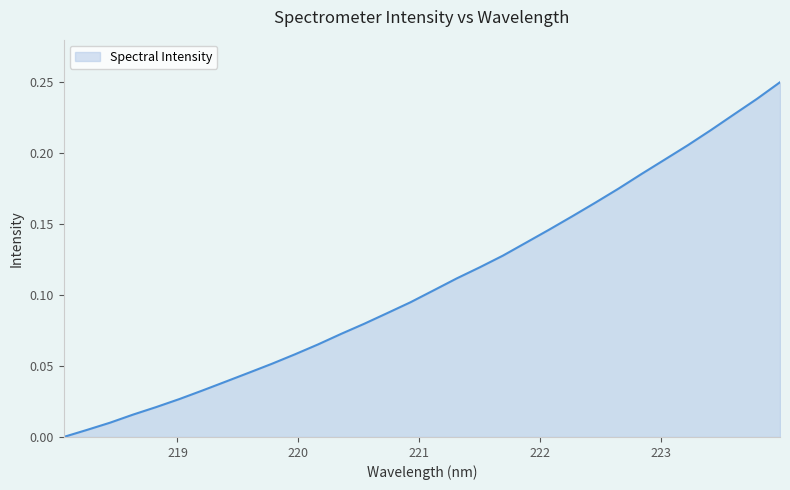

How many positive values are there?

31